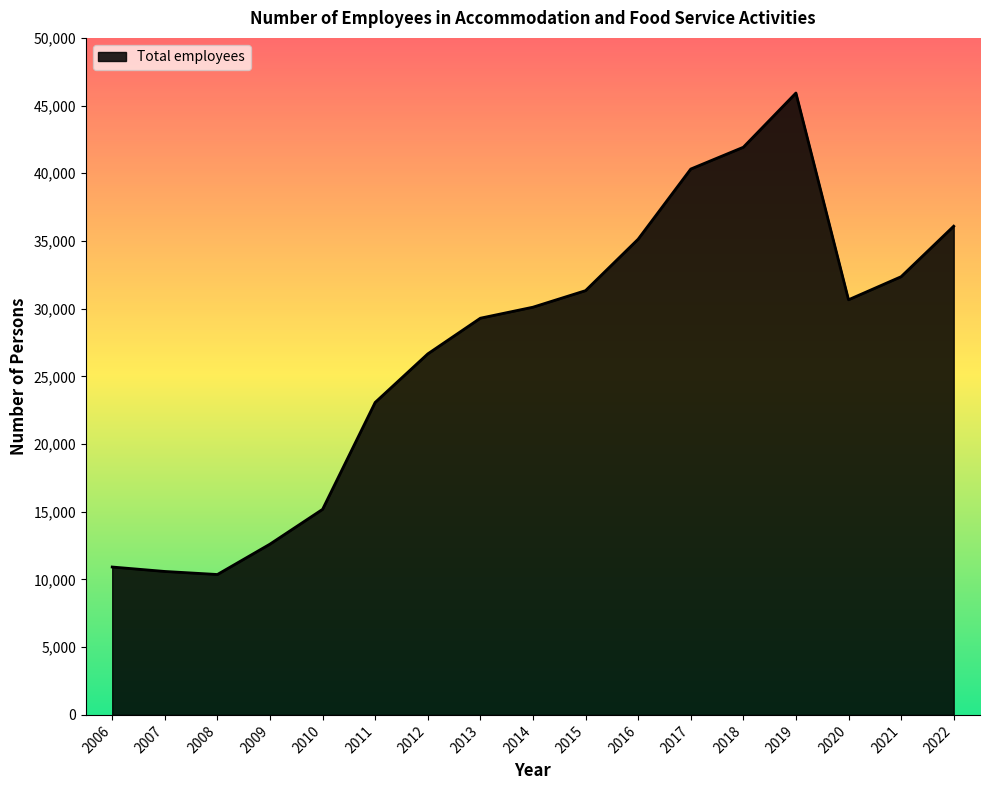

What is the difference between the maximum and minimum values?

35560.0